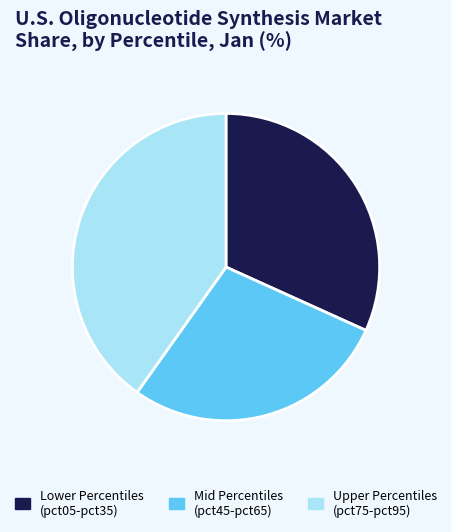

Rank the categories by value from lowest to highest.

Mid Percentiles (pct45-pct65), Lower Percentiles (pct05-pct35), Upper Percentiles (pct75-pct95)